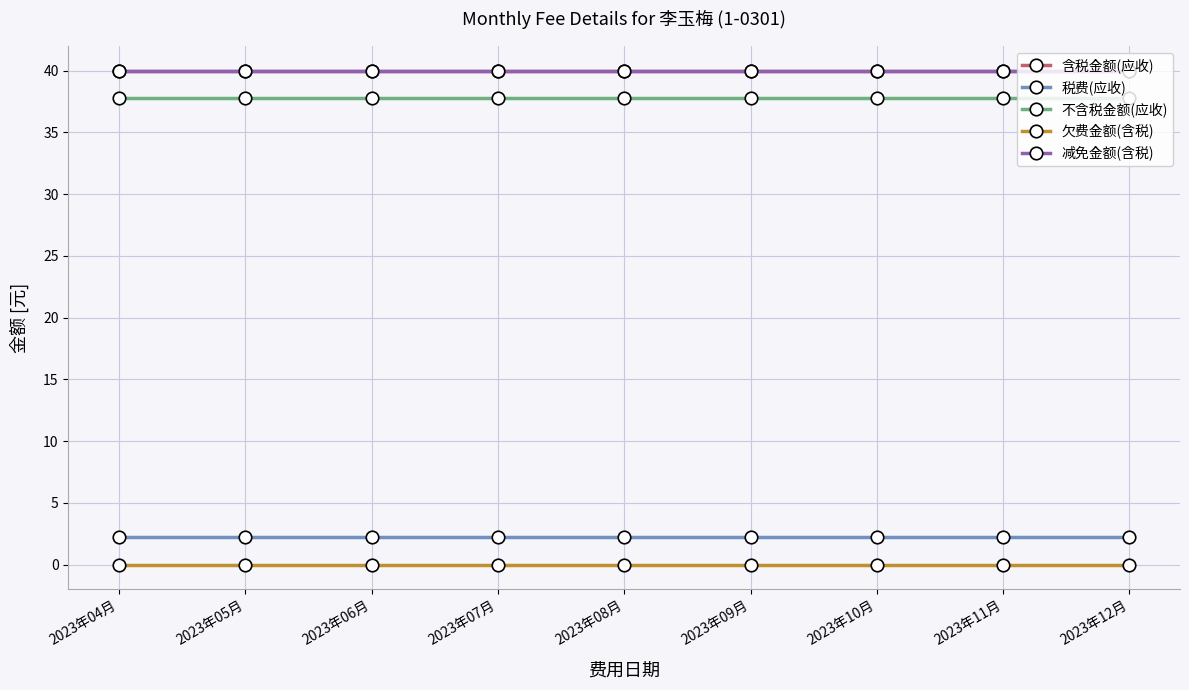

Rank the categories by 欠费金额(含税) value from lowest to highest.

2023年04月, 2023年05月, 2023年06月, 2023年07月, 2023年08月, 2023年09月, 2023年10月, 2023年11月, 2023年12月